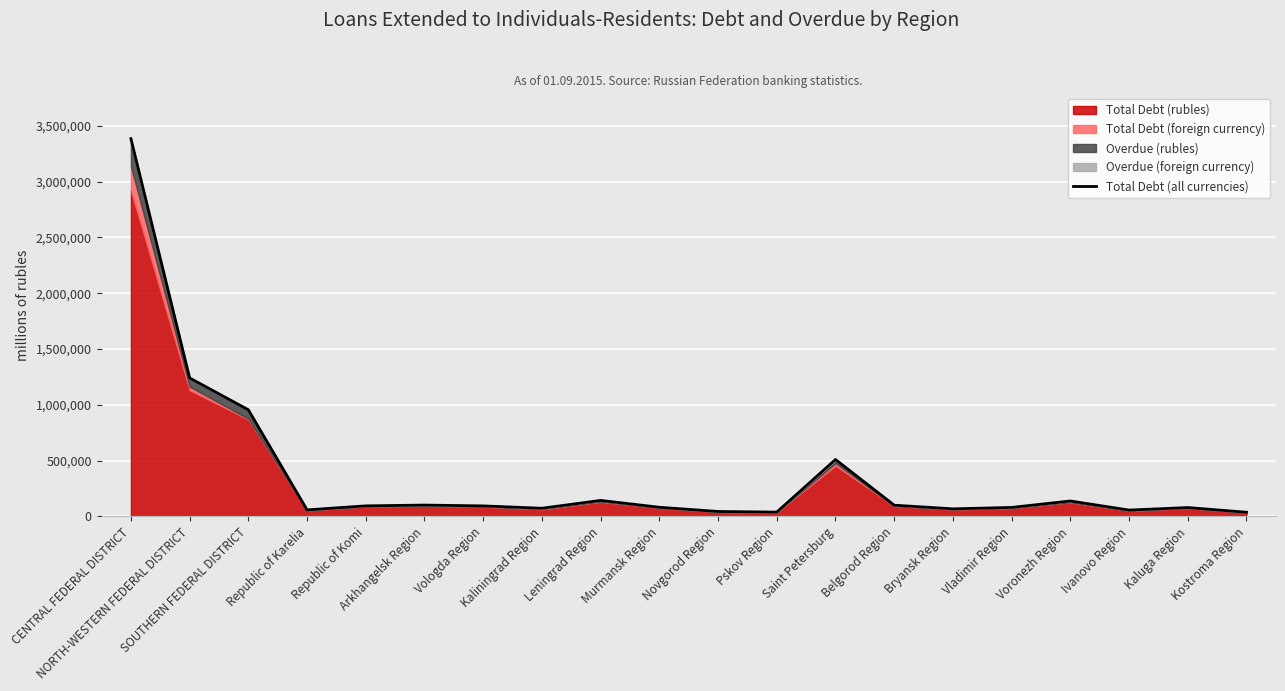

Rank the categories by value from lowest to highest.

Kostroma Region, Pskov Region, Novgorod Region, Ivanovo Region, Republic of Karelia, Bryansk Region, Kaliningrad Region, Kaluga Region, Vladimir Region, Murmansk Region, Vologda Region, Republic of Komi, Belgorod Region, Arkhangelsk Region, Voronezh Region, Leningrad Region, Saint Petersburg, SOUTHERN FEDERAL DISTRICT, NORTH-WESTERN FEDERAL DISTRICT, CENTRAL FEDERAL DISTRICT